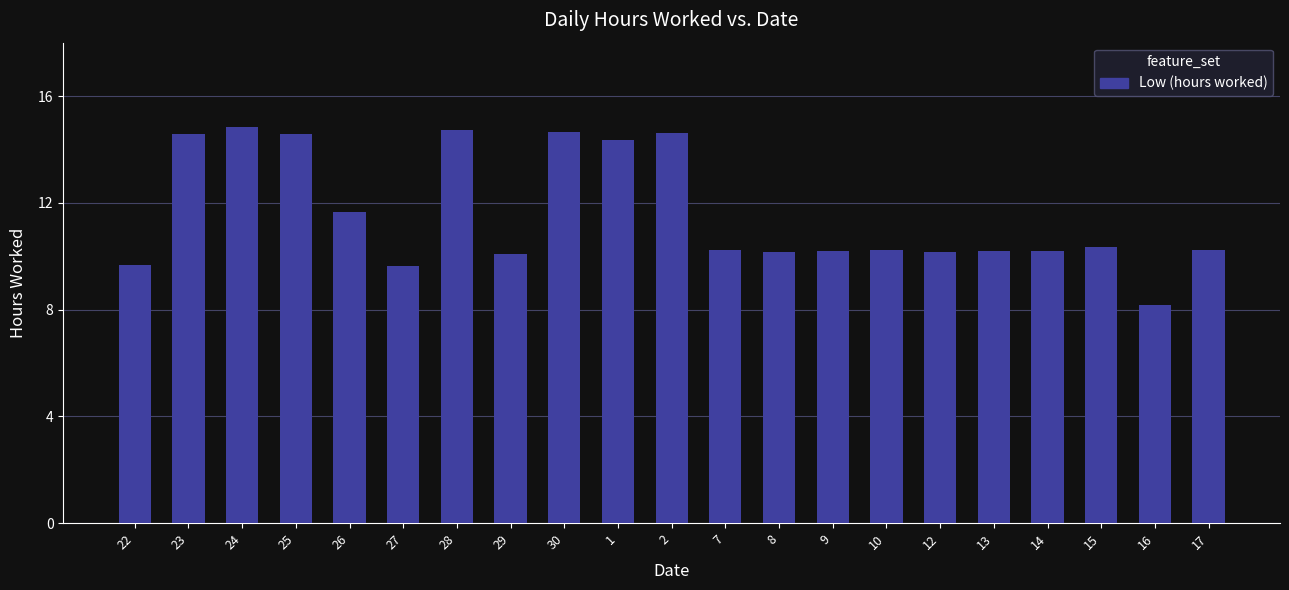

What position from the left is 16?

20